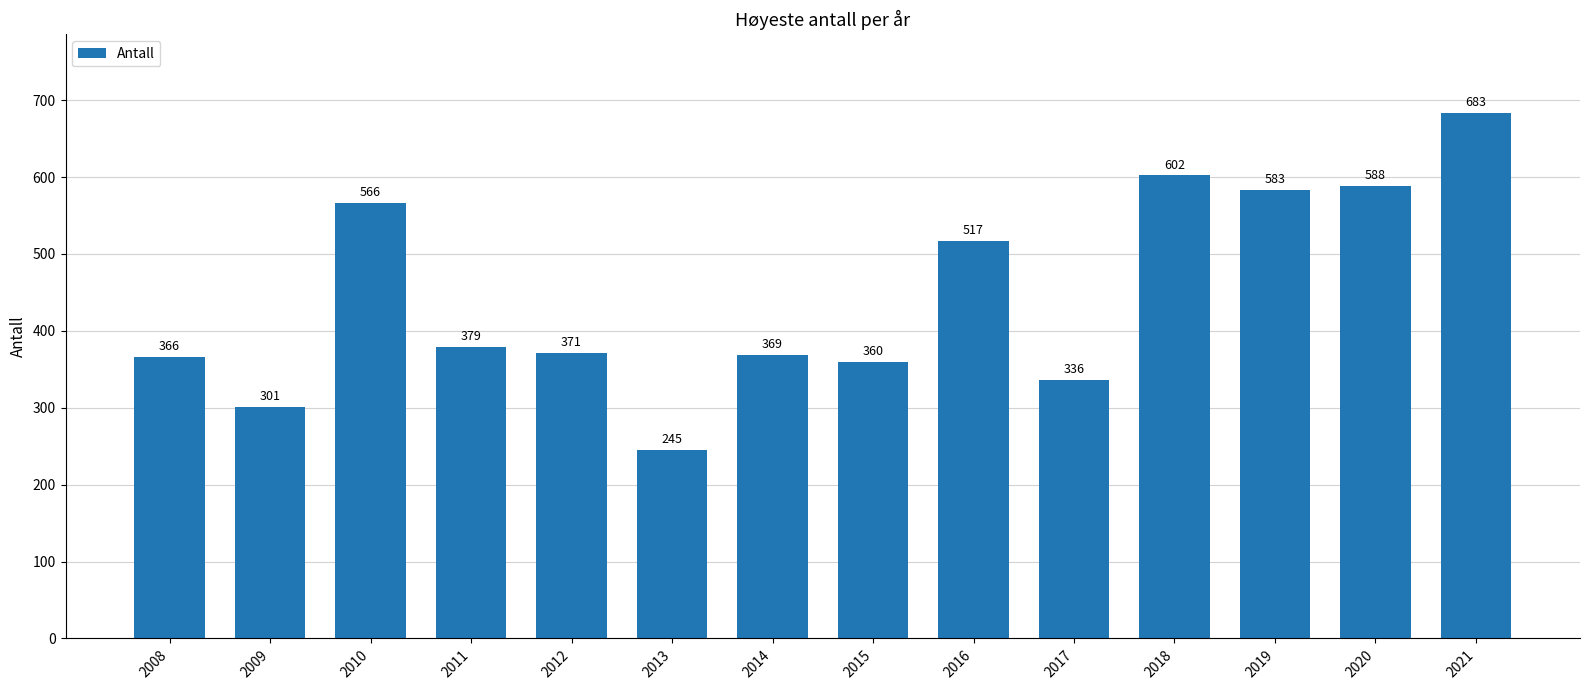

Rank the categories by value from lowest to highest.

2013, 2009, 2017, 2015, 2008, 2014, 2012, 2011, 2016, 2010, 2019, 2020, 2018, 2021